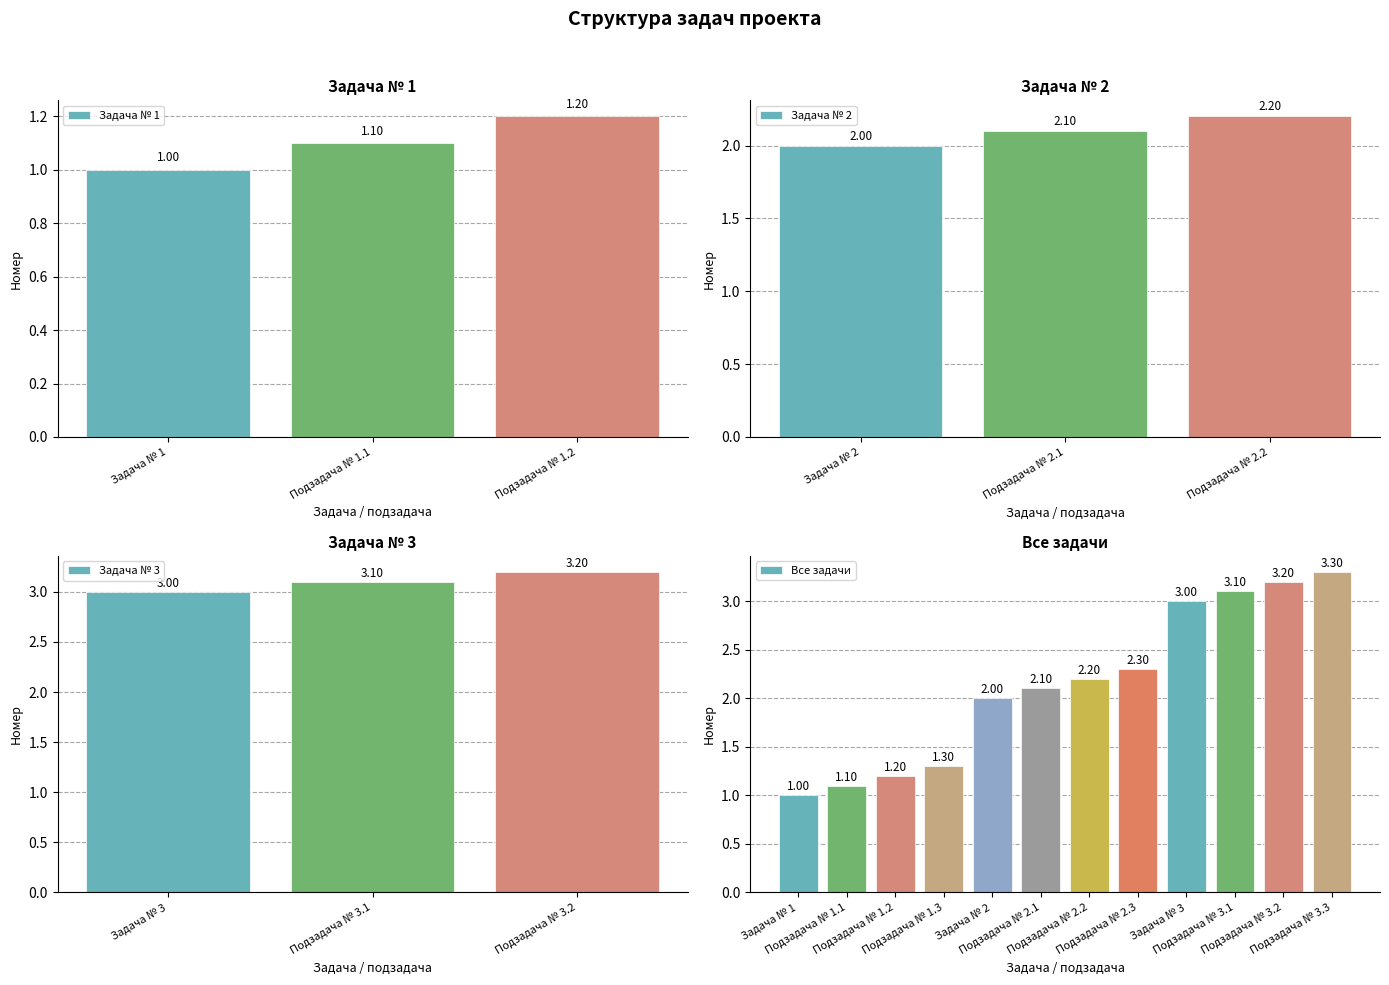

What position from the left is Подзадача № 3.1?

10